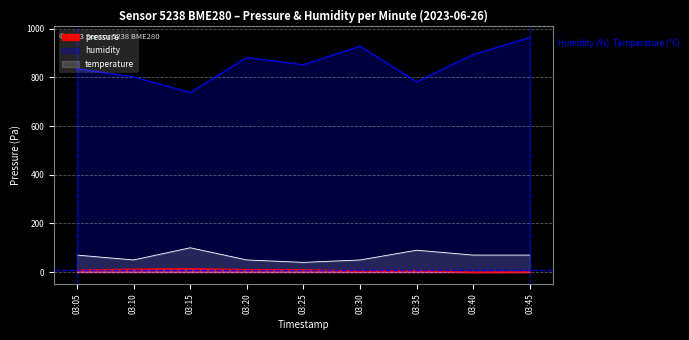

Between 03:10 and 03:40, which series saw the biggest shift?

humidity